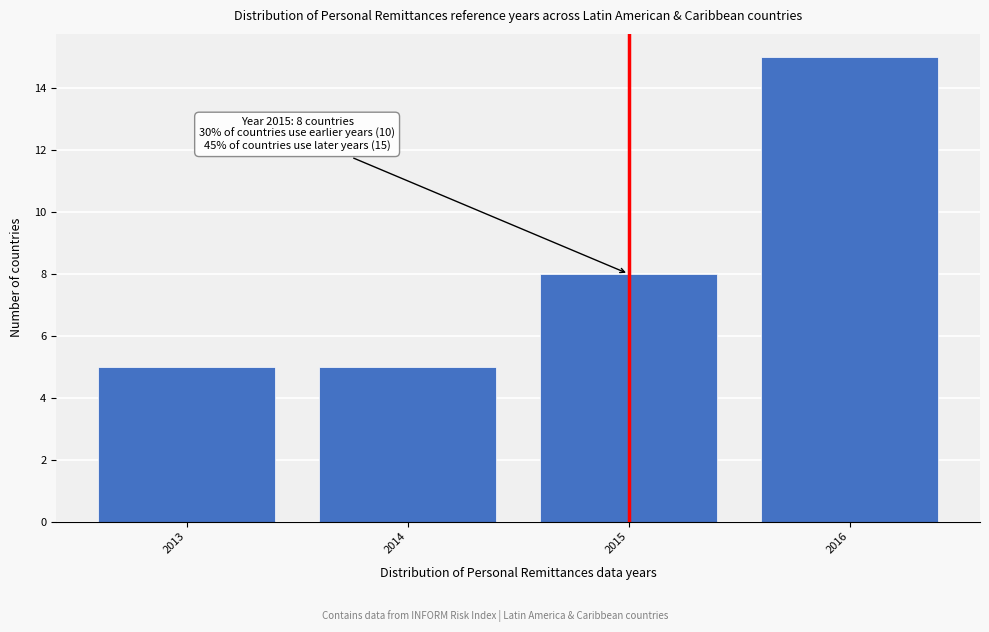

Reading left to right, extract all data points from this chart.

2013=5	2014=5	2015=8	2016=15